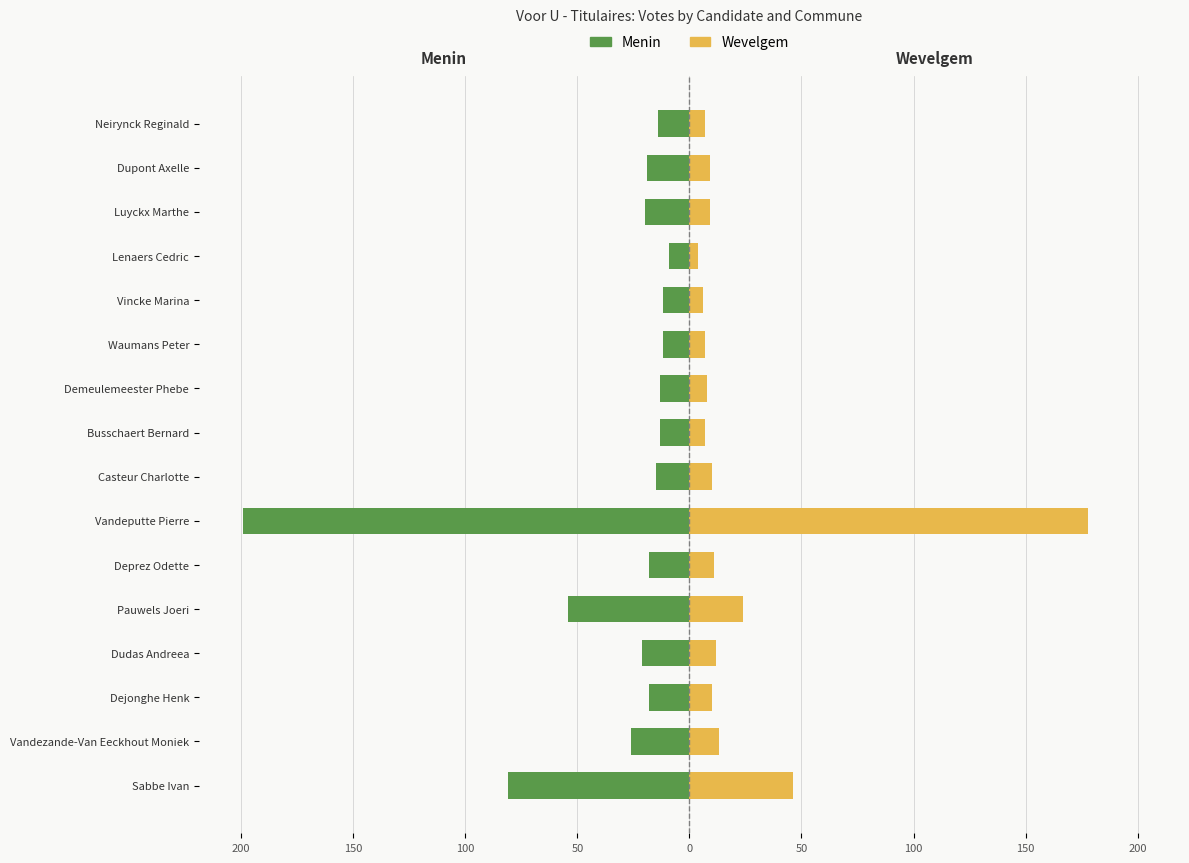

What is the difference between the maximum and minimum values in the Wevelgem series?

174